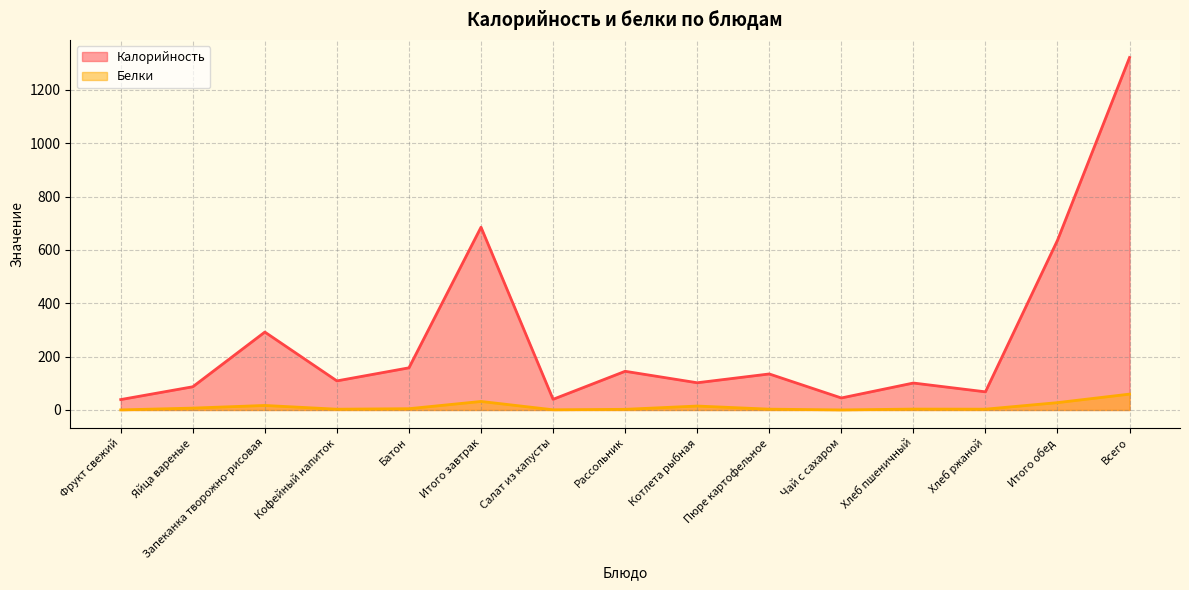

What is the total value across all series at Котлета рыбная?

116.8